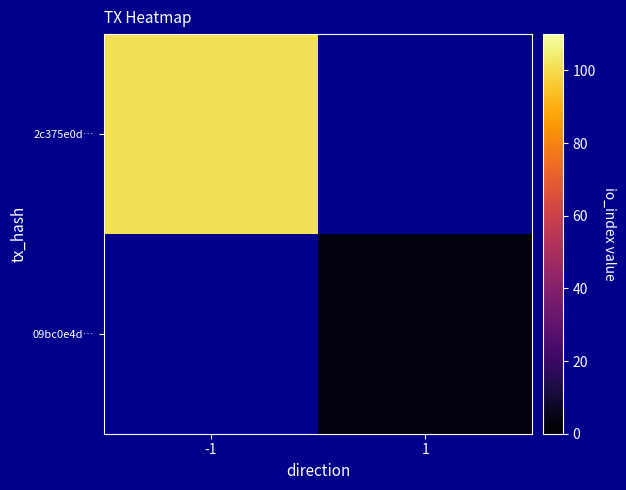

List the series in order of their peak value, highest first.

2c375e0d…, 09bc0e4d…